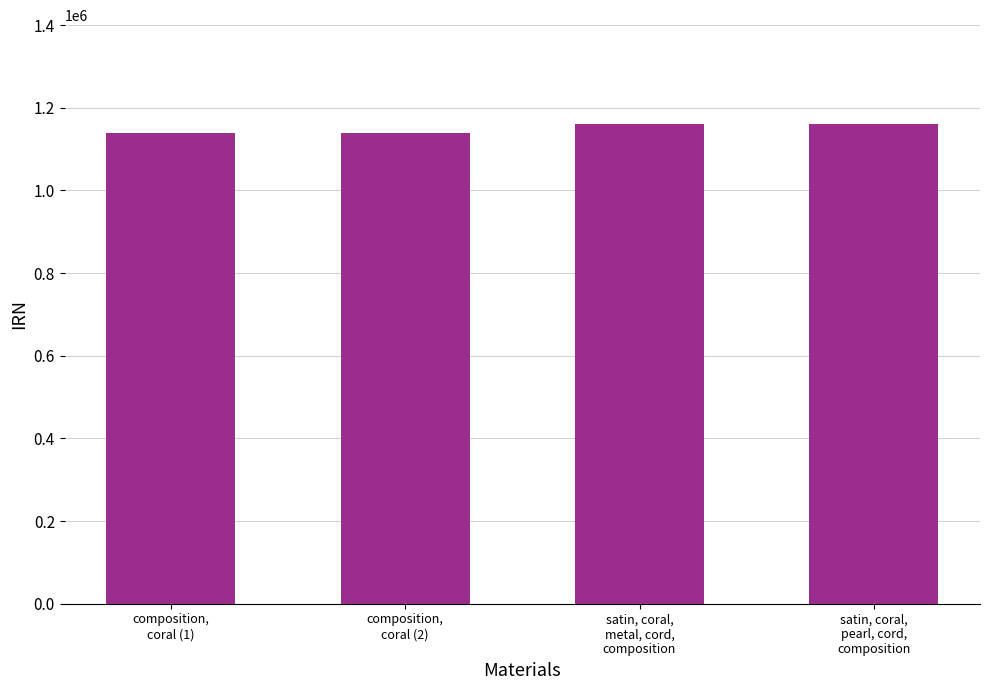

What is the label of the 3rd bar from the left?

satin, coral,
metal, cord,
composition